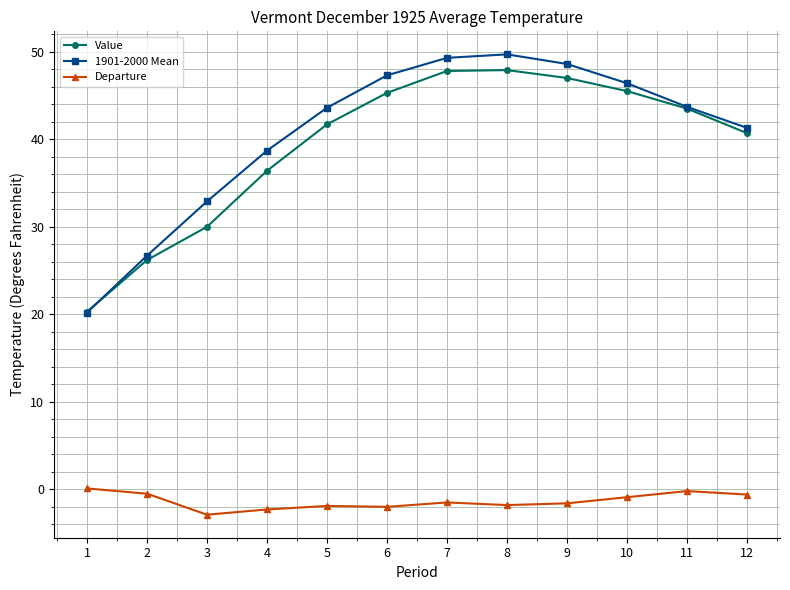

Is this an area chart (filled region under the line)?

No